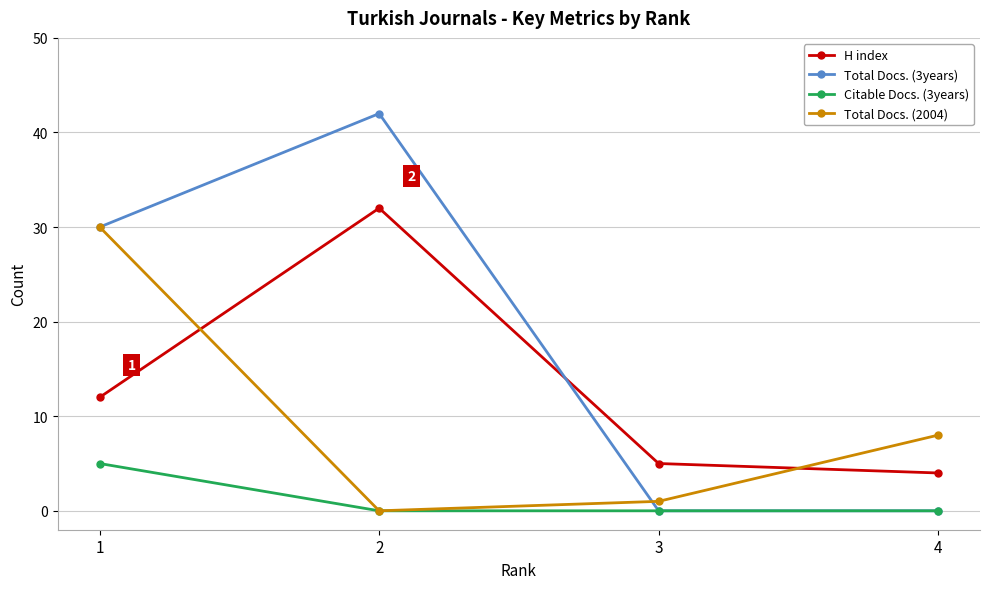

Rank the categories by Total Docs. (2004) value from lowest to highest.

2, 3, 4, 1